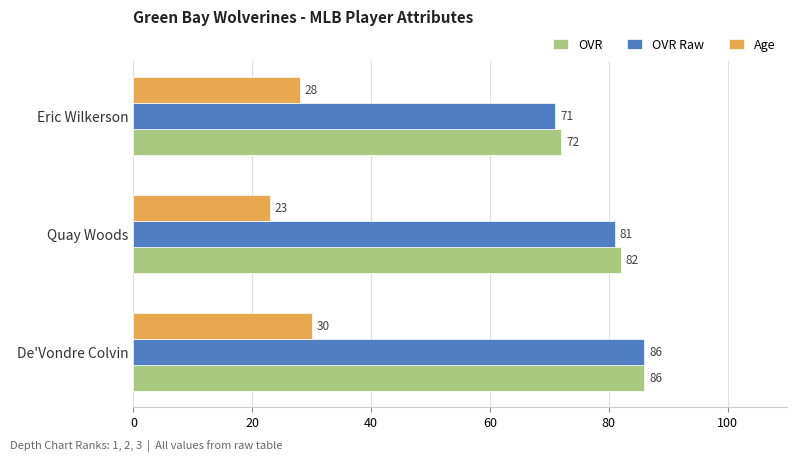

What is the minimum value shown in the chart?

23